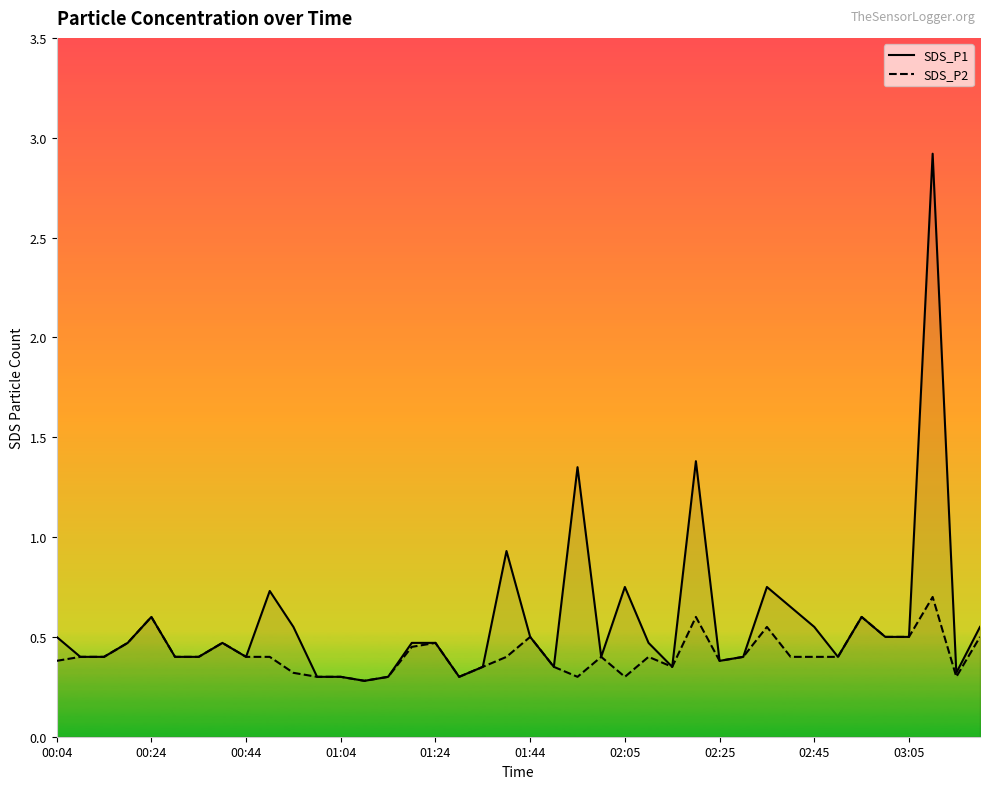

True or false: SDS_P2 and SDS_P1 intersect in this chart.

False